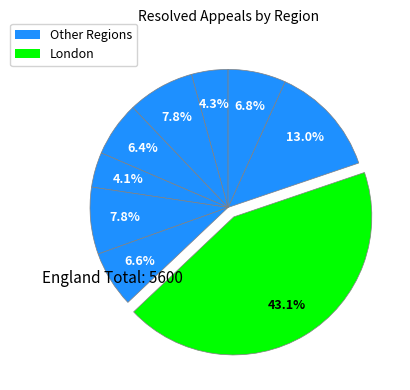

Which slice is the smallest?

East Midlands